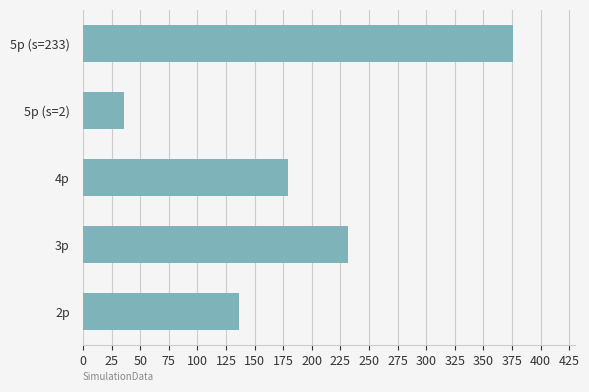

How many bars are there in total?

5